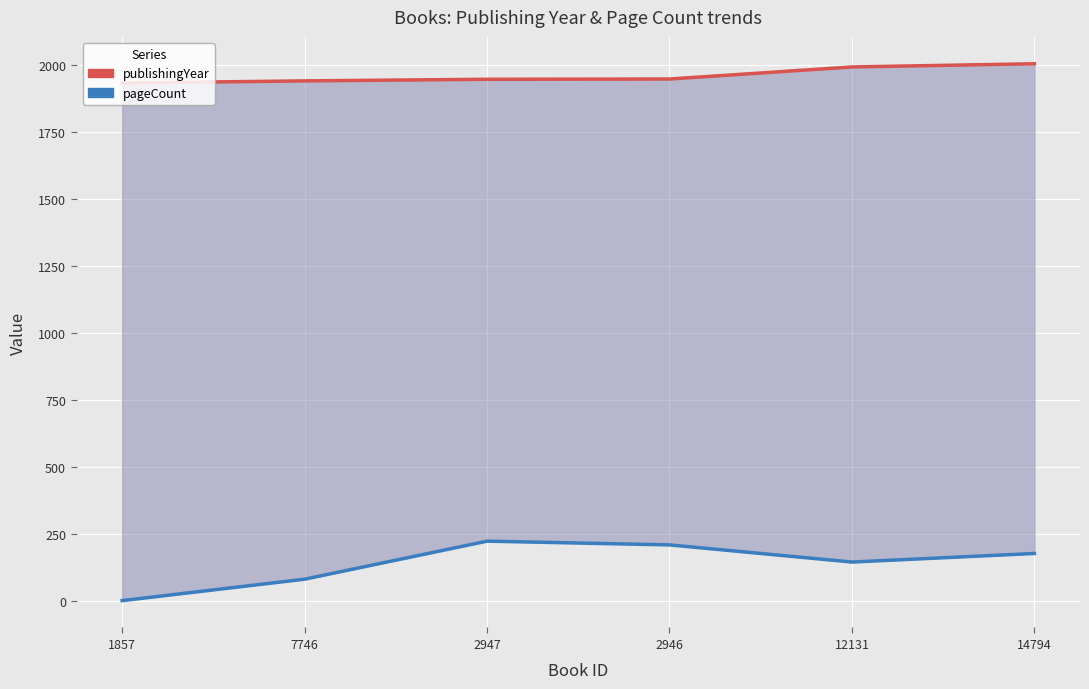

True or false: publishingYear has more than 1 points higher than both neighbors.

False